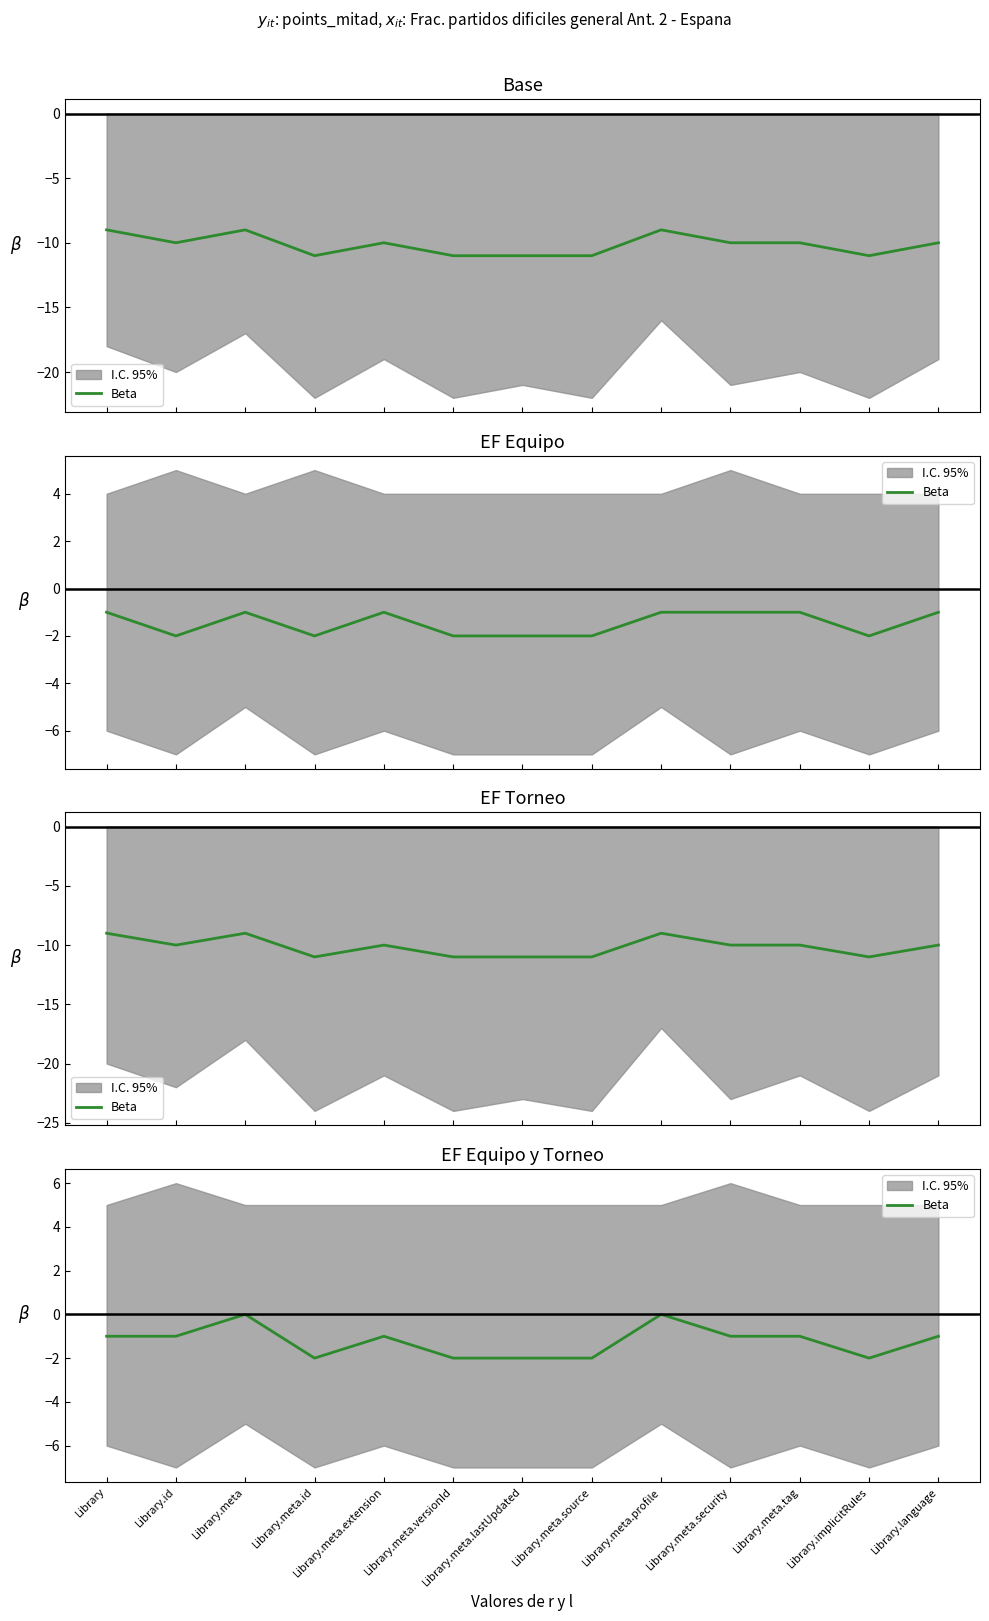

Count the values in the range -2 to -1.

11